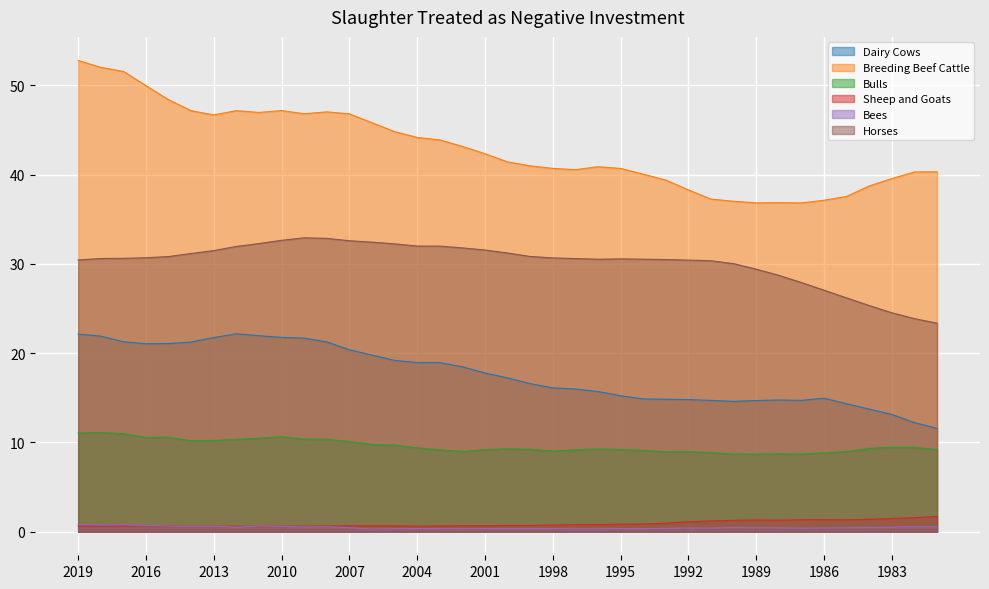

Reading left to right, list all the values displayed in this chart.

Dairy Cows: 22.1	21.9	21.3	21.1	21.1	21.2	21.7	22.2	21.9	21.8	21.7	21.3	20.4	19.8	19.2	18.9	18.9	18.5	17.8	17.2	16.6	16.1	16.0	15.7	15.2	14.9	14.8	14.8	14.7	14.6	14.7	14.8	14.7	15.0	14.3	13.7	13.1	12.2	11.6
Breeding Beef Cattle: 52.8	52.0	51.6	50.0	48.4	47.1	46.7	47.2	47.0	47.2	46.8	47.0	46.8	45.8	44.8	44.2	43.9	43.2	42.3	41.4	41.0	40.7	40.5	40.9	40.7	40.0	39.4	38.3	37.3	37.0	36.8	36.9	36.8	37.1	37.5	38.7	39.5	40.3	40.3
Bulls: 11.1	11.1	11.0	10.5	10.6	10.2	10.2	10.3	10.5	10.6	10.4	10.4	10.1	9.8	9.7	9.4	9.2	9.0	9.2	9.3	9.2	9.0	9.2	9.3	9.2	9.1	8.9	9.0	8.9	8.7	8.7	8.7	8.7	8.8	9.0	9.3	9.5	9.4	9.2
Sheep and Goats: 0.6	0.6	0.6	0.6	0.6	0.6	0.6	0.6	0.6	0.6	0.6	0.6	0.7	0.7	0.7	0.6	0.6	0.7	0.7	0.7	0.7	0.7	0.8	0.8	0.8	0.9	1.0	1.1	1.2	1.3	1.3	1.3	1.3	1.4	1.3	1.4	1.5	1.6	1.7
Bees: 0.8	0.8	0.8	0.7	0.6	0.6	0.6	0.5	0.6	0.6	0.5	0.6	0.4	0.3	0.3	0.3	0.3	0.3	0.3	0.4	0.3	0.3	0.3	0.3	0.3	0.4	0.4	0.4	0.4	0.5	0.4	0.4	0.4	0.4	0.4	0.5	0.5	0.6	0.5
Horses: 30.4	30.6	30.6	30.7	30.8	31.2	31.5	31.9	32.3	32.6	32.9	32.9	32.6	32.4	32.2	32.0	32.0	31.8	31.6	31.2	30.8	30.7	30.6	30.5	30.6	30.5	30.5	30.4	30.3	30.0	29.4	28.7	27.9	27.0	26.2	25.3	24.5	23.9	23.4